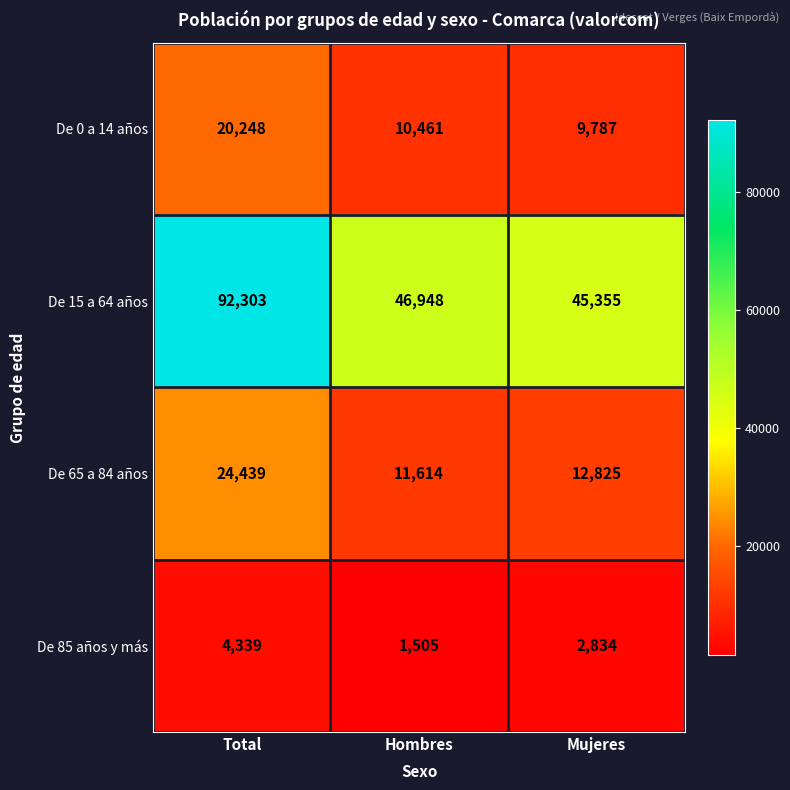

What is the difference between the maximum and second lowest values in the De 15 a 64 años series?

45355